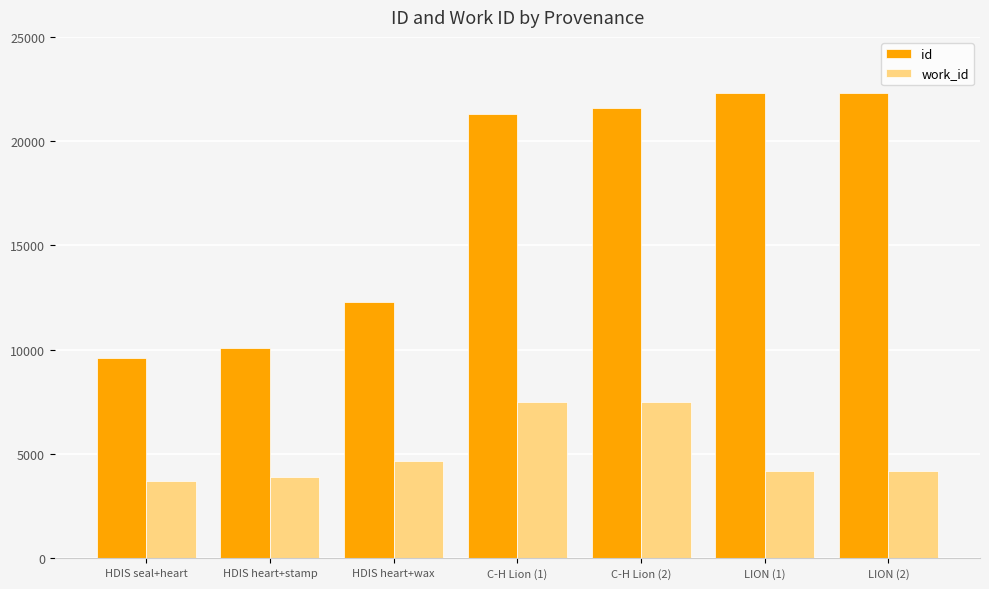

How many series are shown in this chart?

2